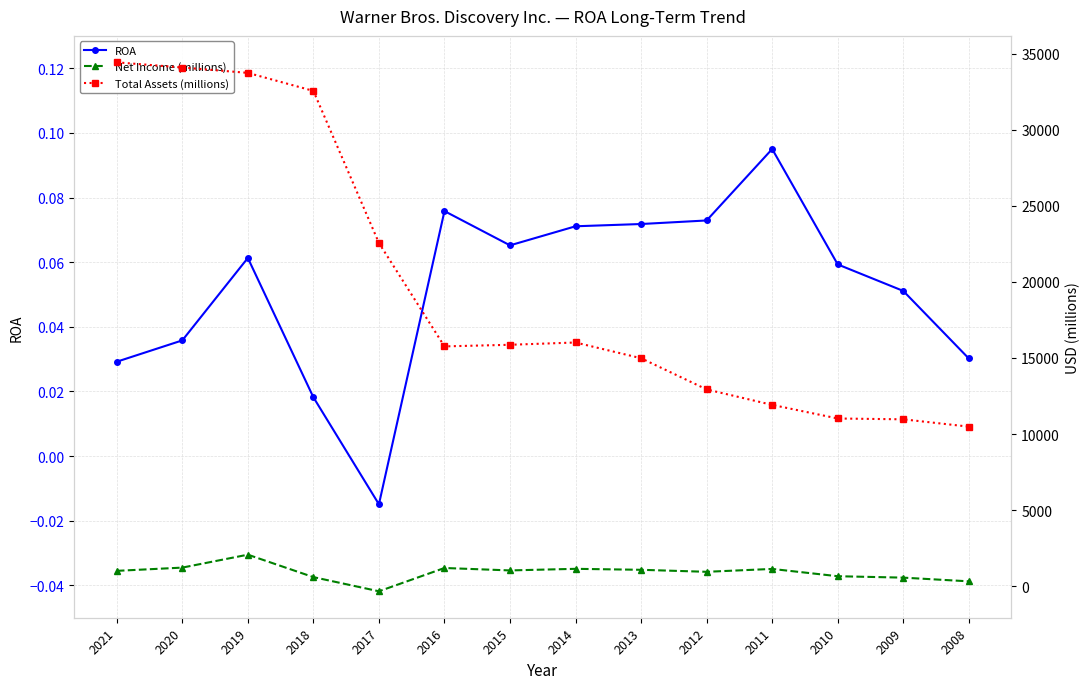

The value of Total Assets (millions) at 2013 is 14979.0. True or false?

True